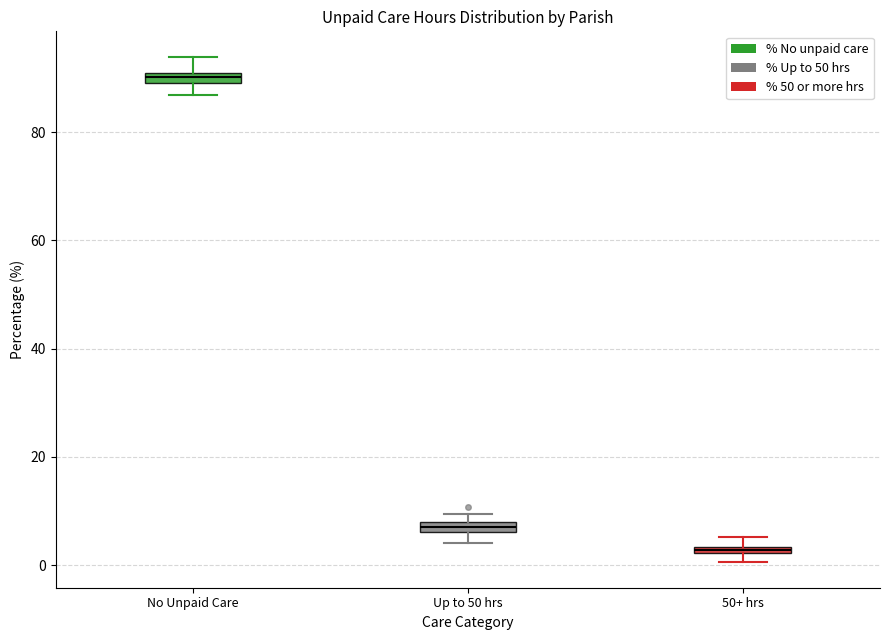

Which box's median line is the lowest?

50+ hrs